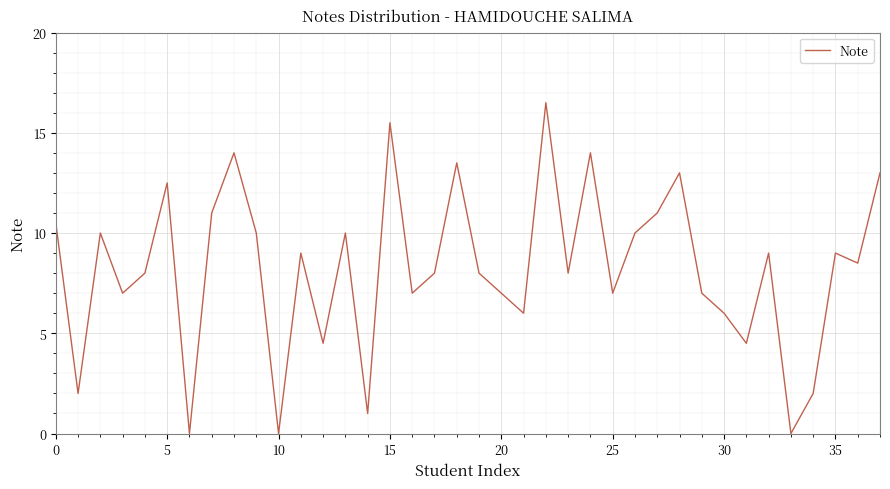

How many interior local valleys (lower than both neighbors) does the data have?

13